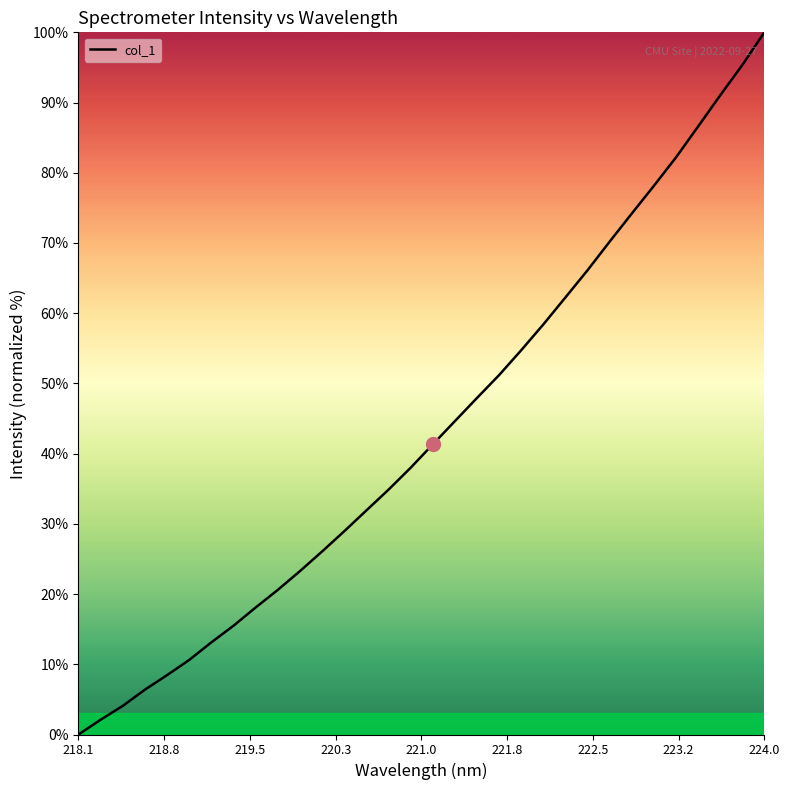

What is the difference between the maximum and minimum values?

100.0